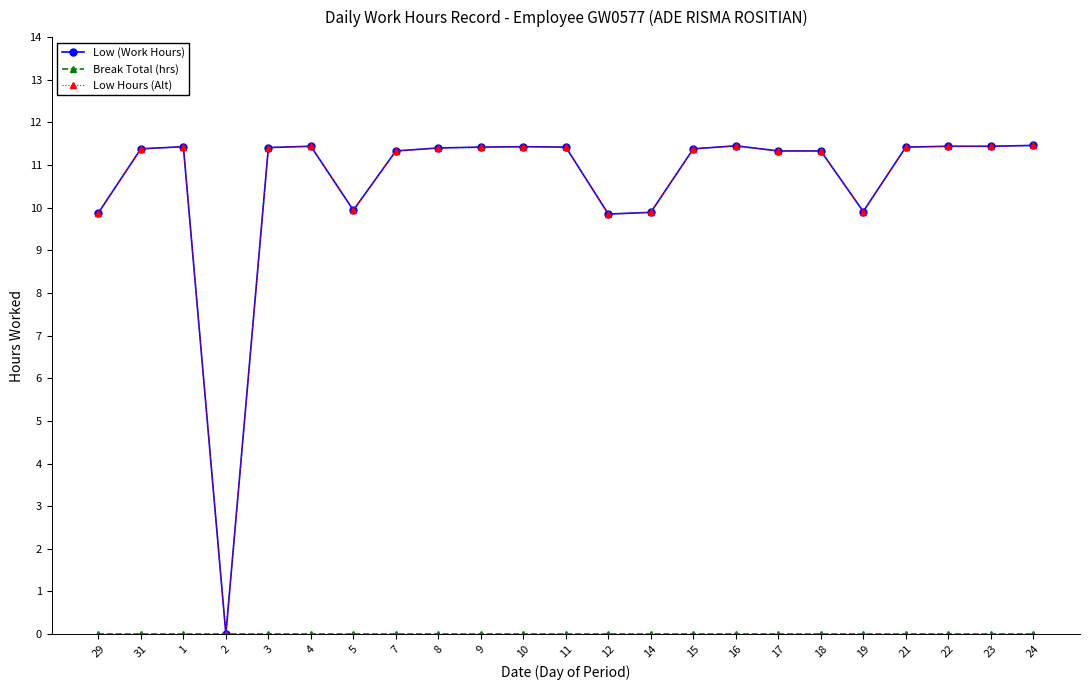

Does the chart have visible grid lines?

No